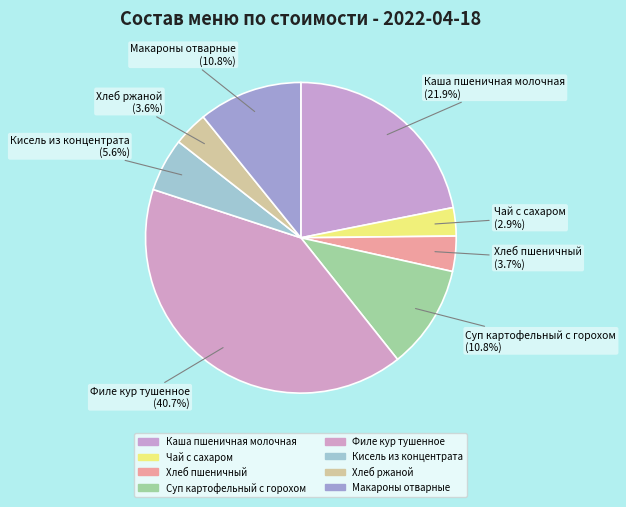

How many slices are in this pie chart?

8